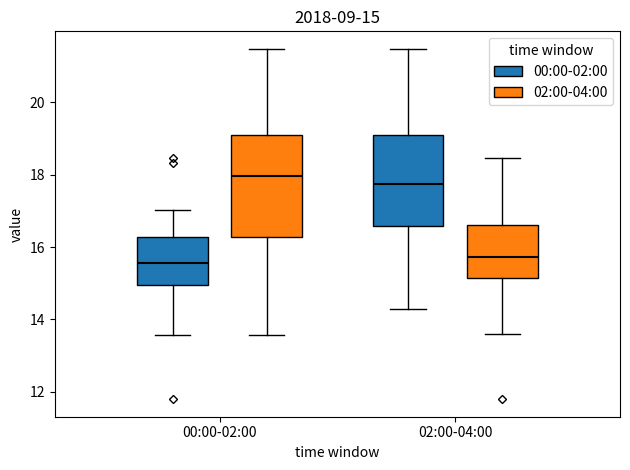

Comparing the boxes themselves (not the whiskers), which one is the tallest?

00:00-02:00 (02:00-04:00)